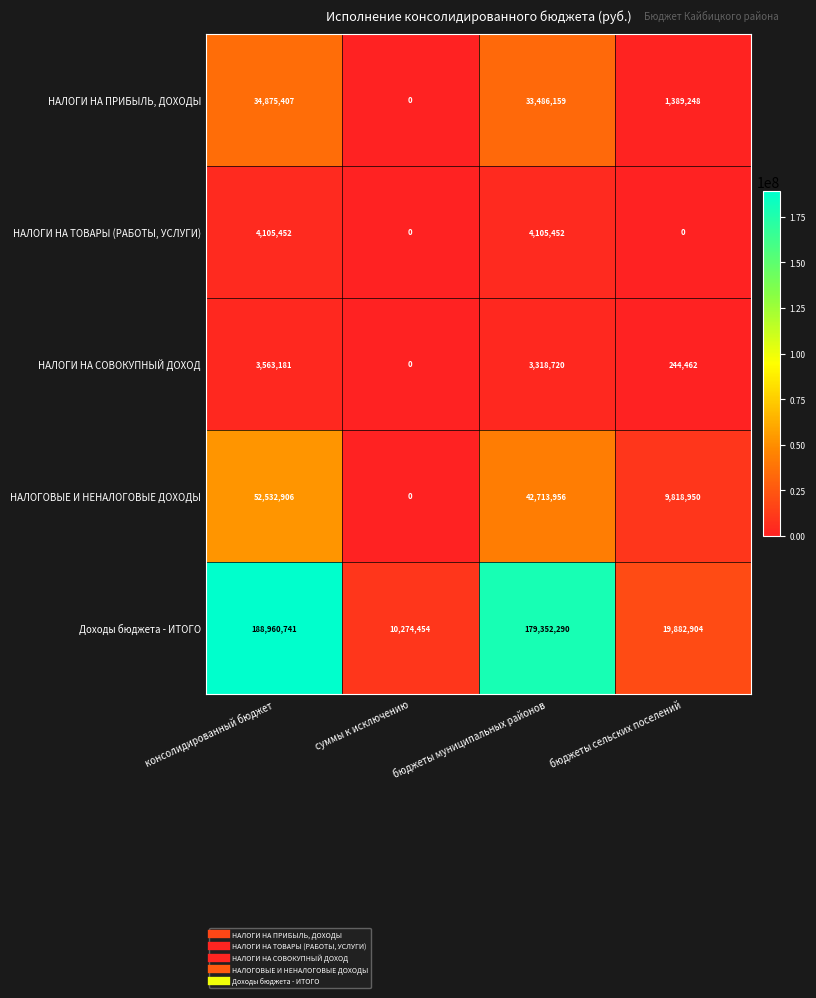

At how many categories does at least one series exceed 17076470?

3